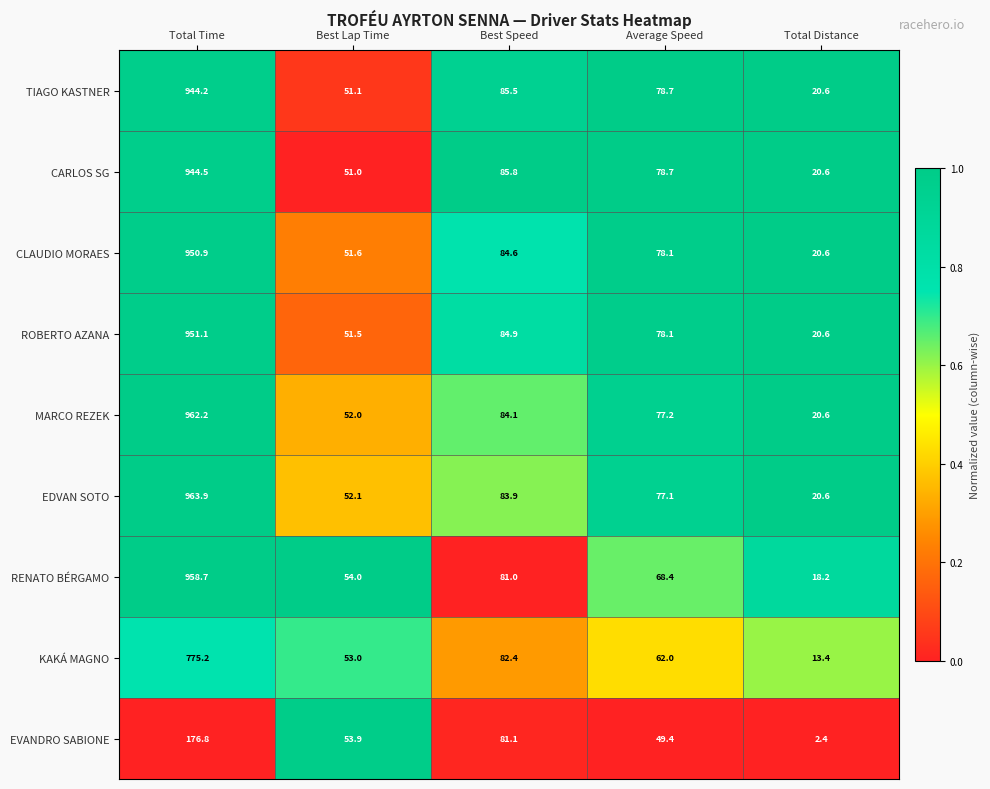

The CARLOS SG series shows 41.9 at Best Speed. True or false?

False